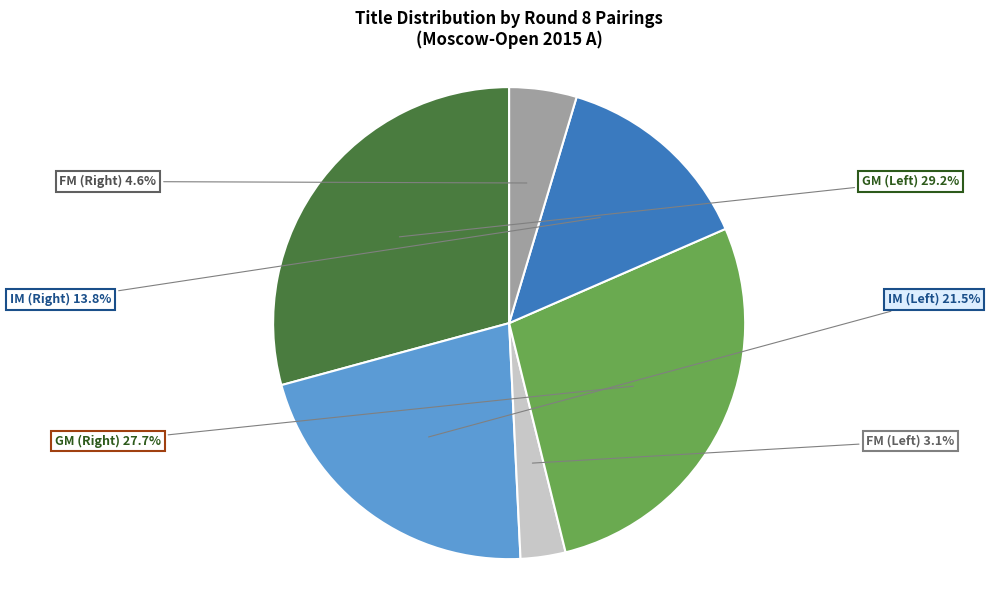

Is there a majority slice in this chart?

No